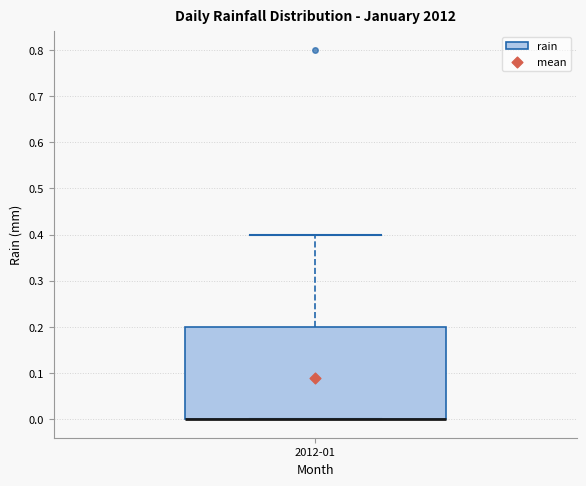

Transcribe this box plot: give where the median line is, the range the box spans, and where the two whiskers end, as read against the y-axis. The values are not printed on the chart, so give them approximately, as read against the axis.

median 0.0 (drawn on the box's lower edge), box 0.0 to 0.2, whiskers 0.0 to 0.4